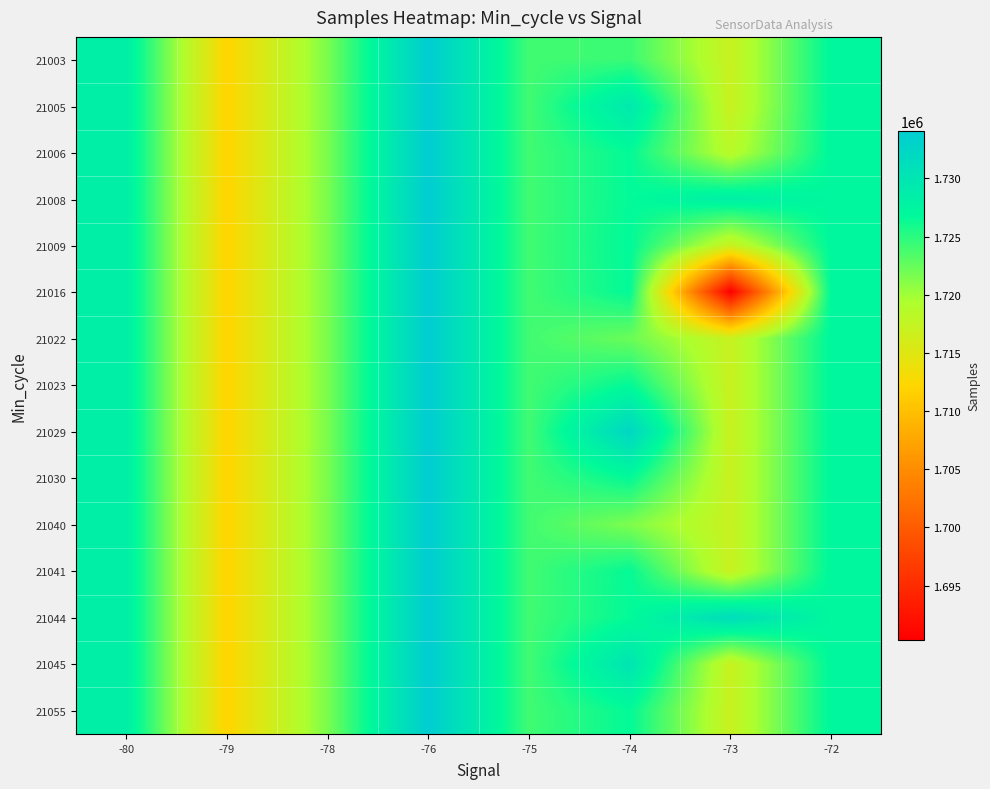

Which label corresponds to the largest value in the chart?

-76